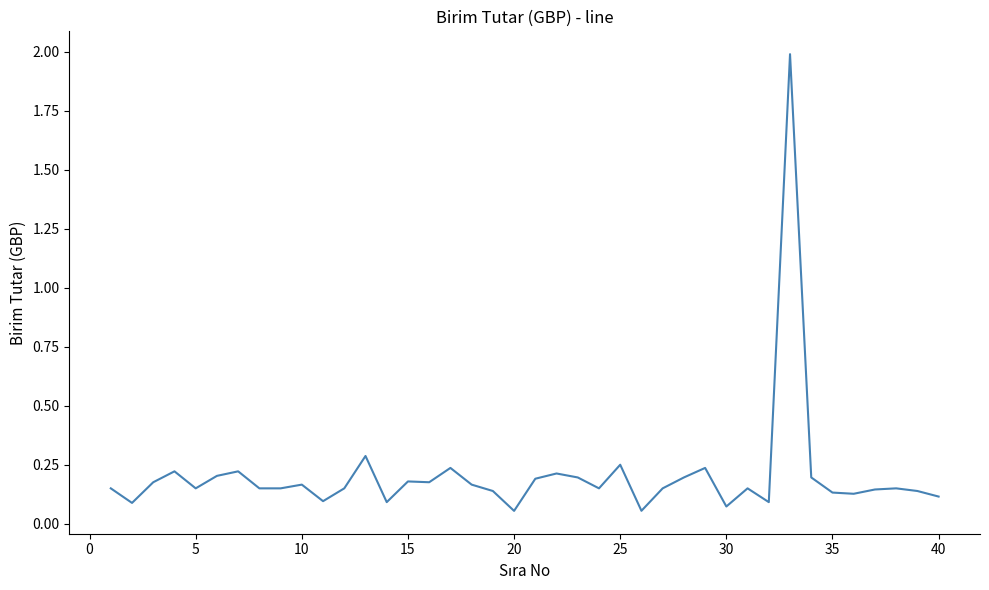

What is the greatest value displayed?

2.0